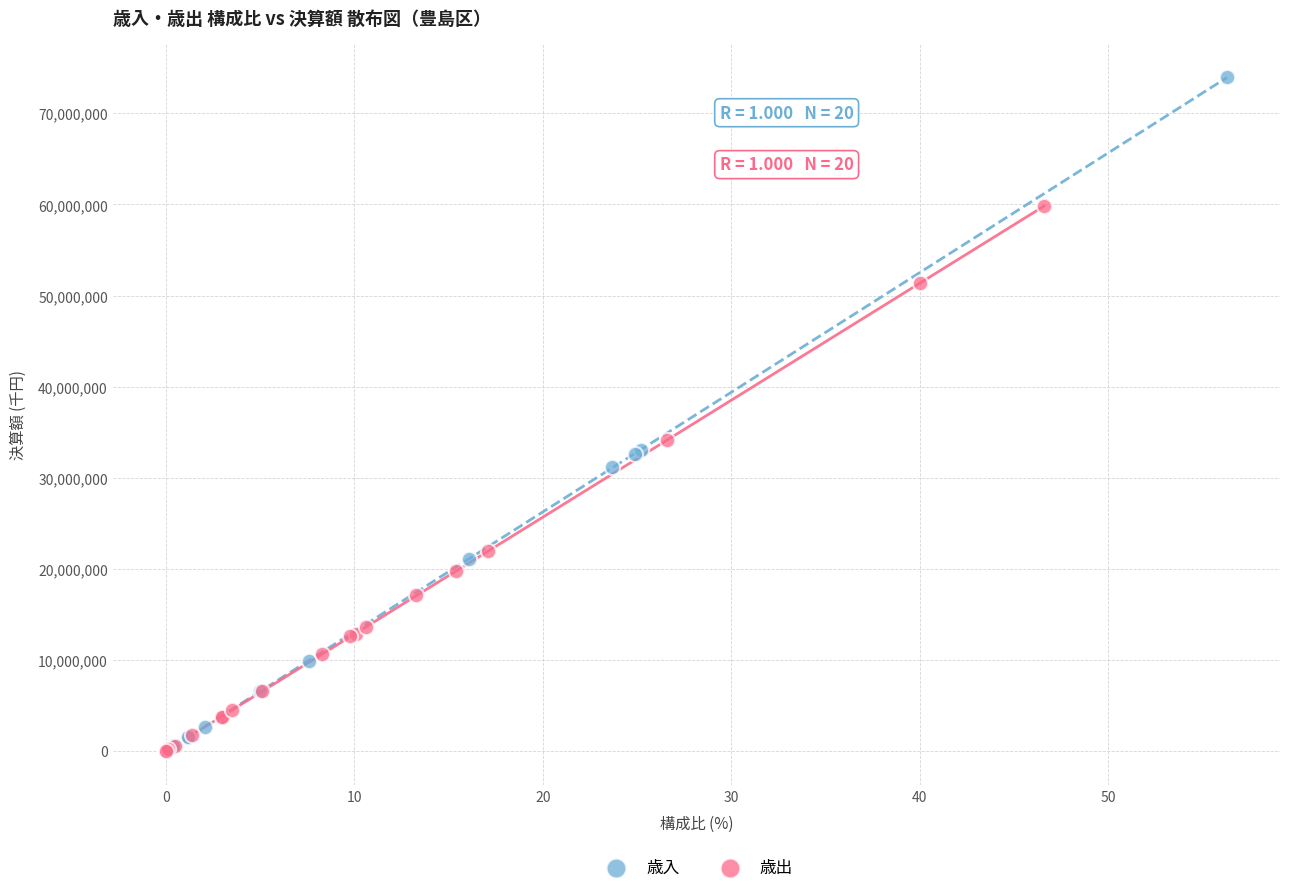

Which series contains the highest Y value?

歳入